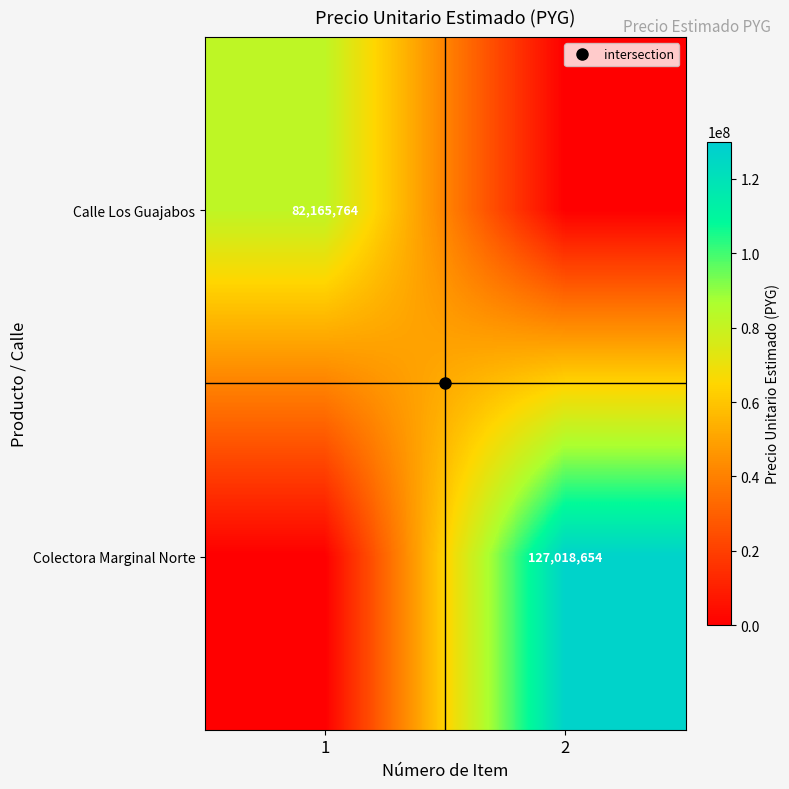

What is the sum of all Colectora Marginal Norte values?

127018654